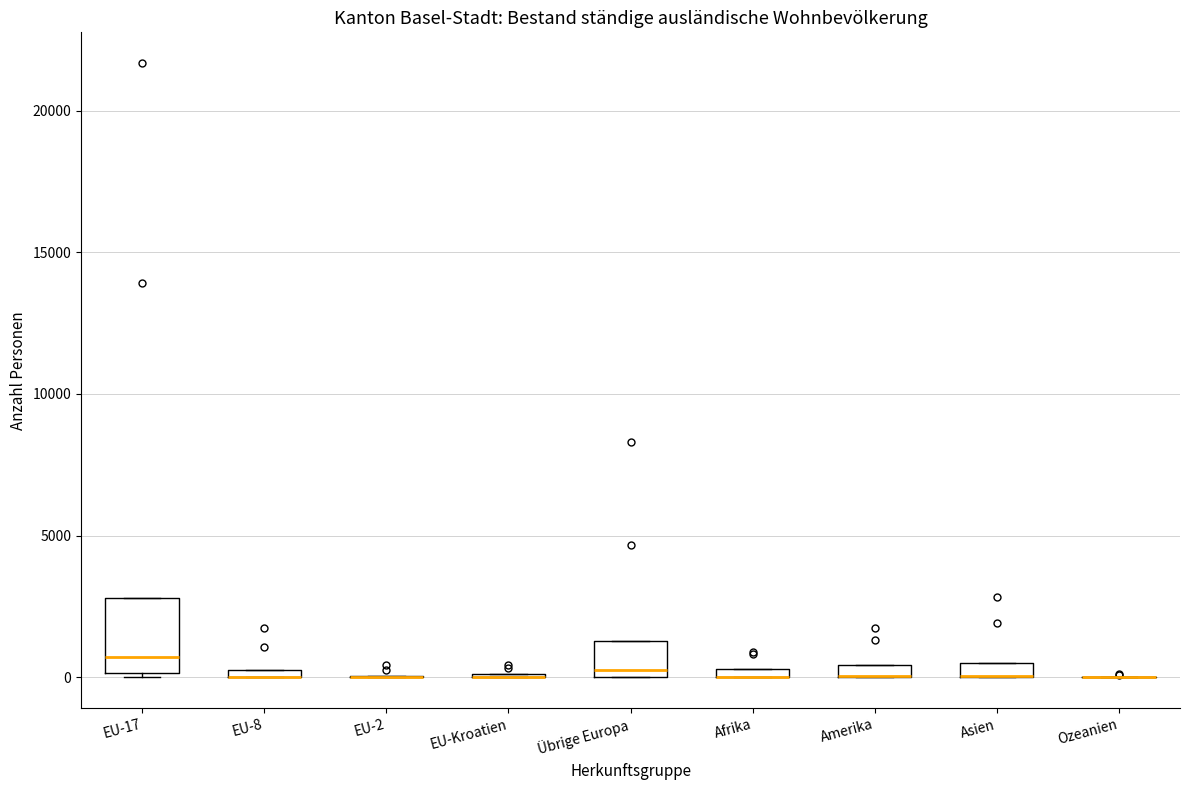

Where is the lower edge of the box for Übrige Europa on the y-axis? The values are not printed on the chart, so give them approximately, as read against the axis.

0